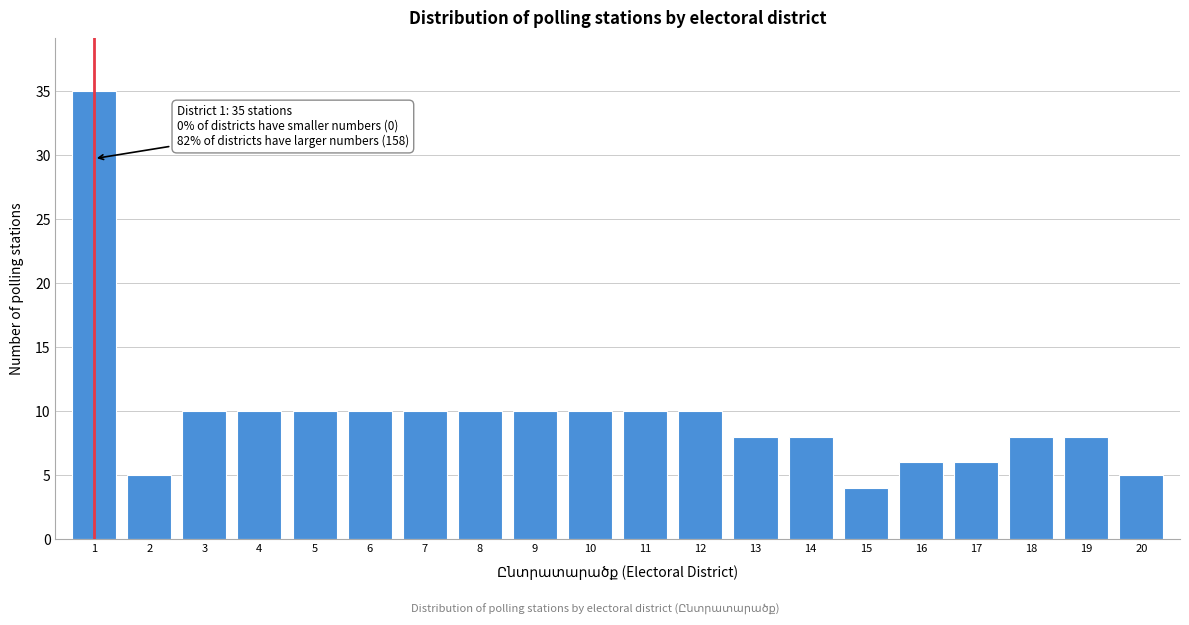

Reading left to right, transcribe all the data shown in this chart.

35	5	10	10	10	10	10	10	10	10	10	10	8	8	4	6	6	8	8	5